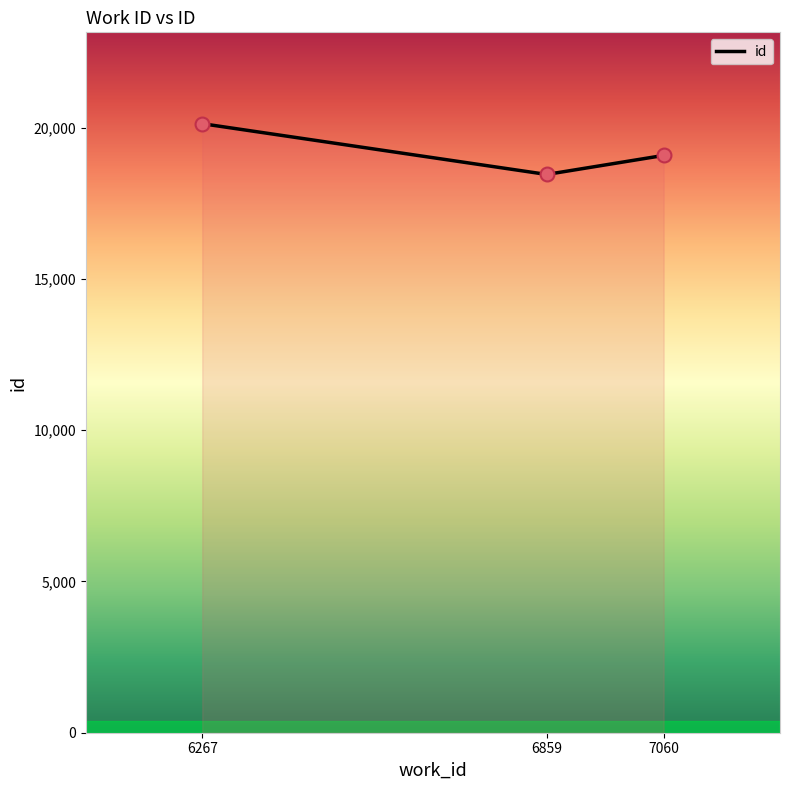

What is the ratio of the value at 6859 to the value at 7060?

1.0